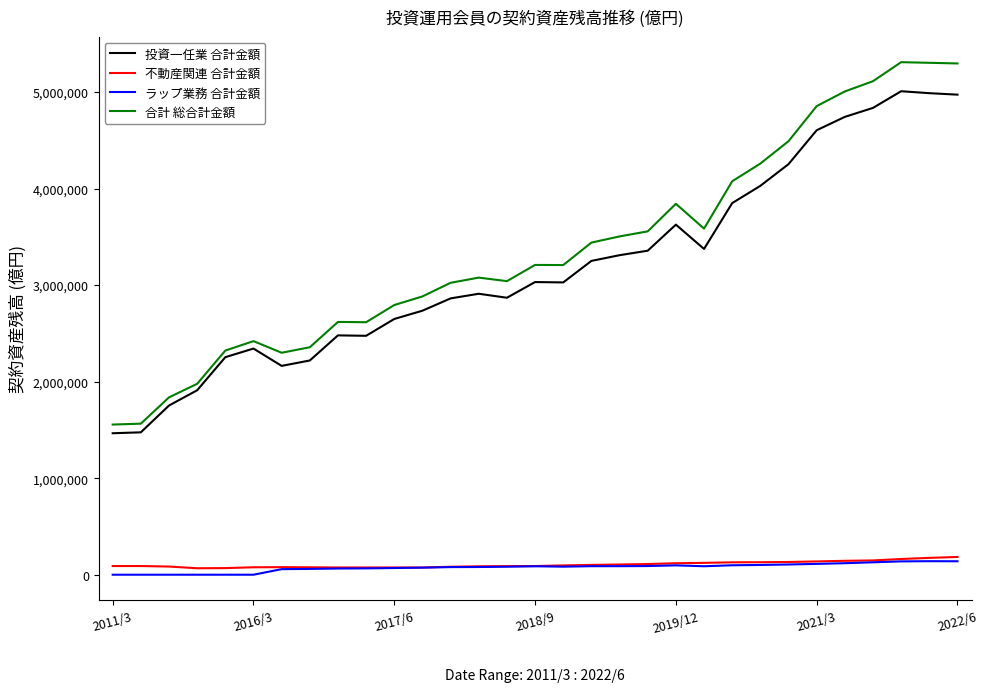

Which series has the largest total across all categories?

合計 総合計金額